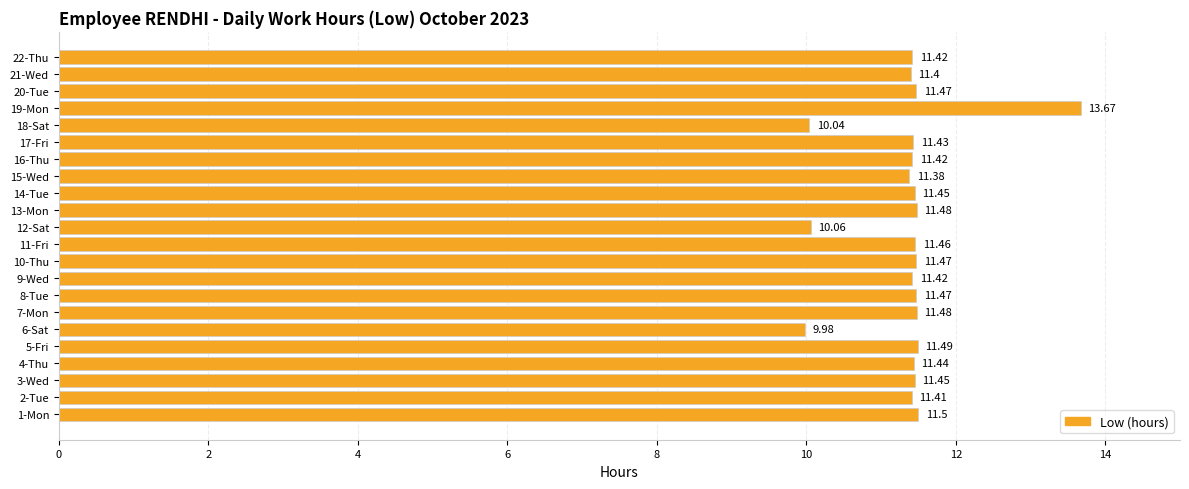

Which has a higher value, 15-Wed or 4-Thu?

4-Thu